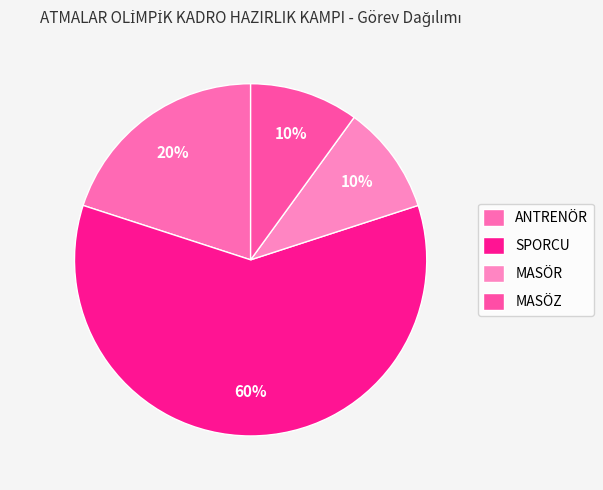

Is it true that MASÖR is 18% of the pie?

False